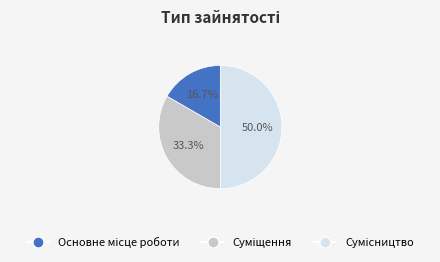

What is the change in value from Основне місце роботи to Сумісництво?

+2